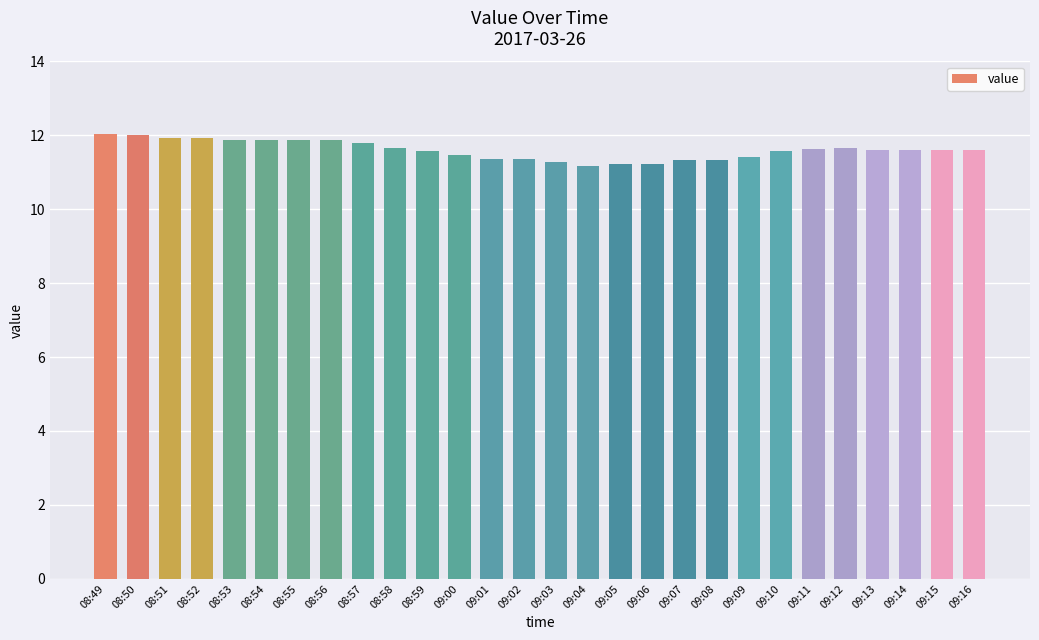

The chart shows a value of 11.9 at 08:55. True or false?

True